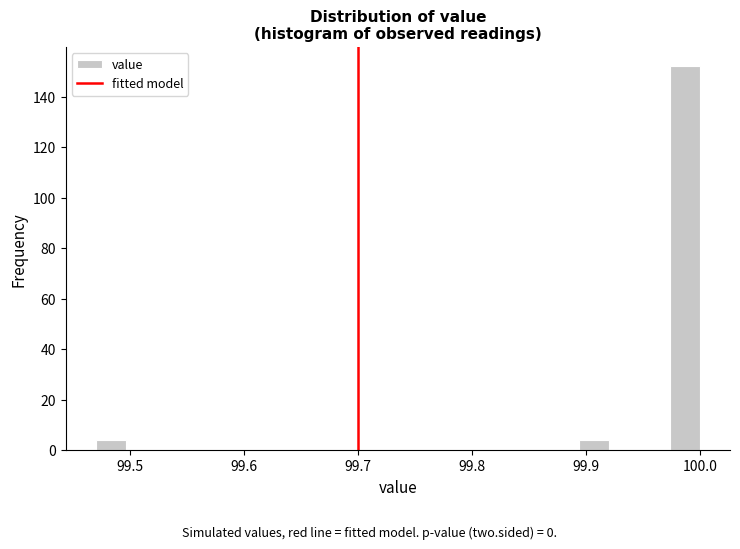

Read against the x-axis, roughly where is the centre of the tallest bar?

99.99